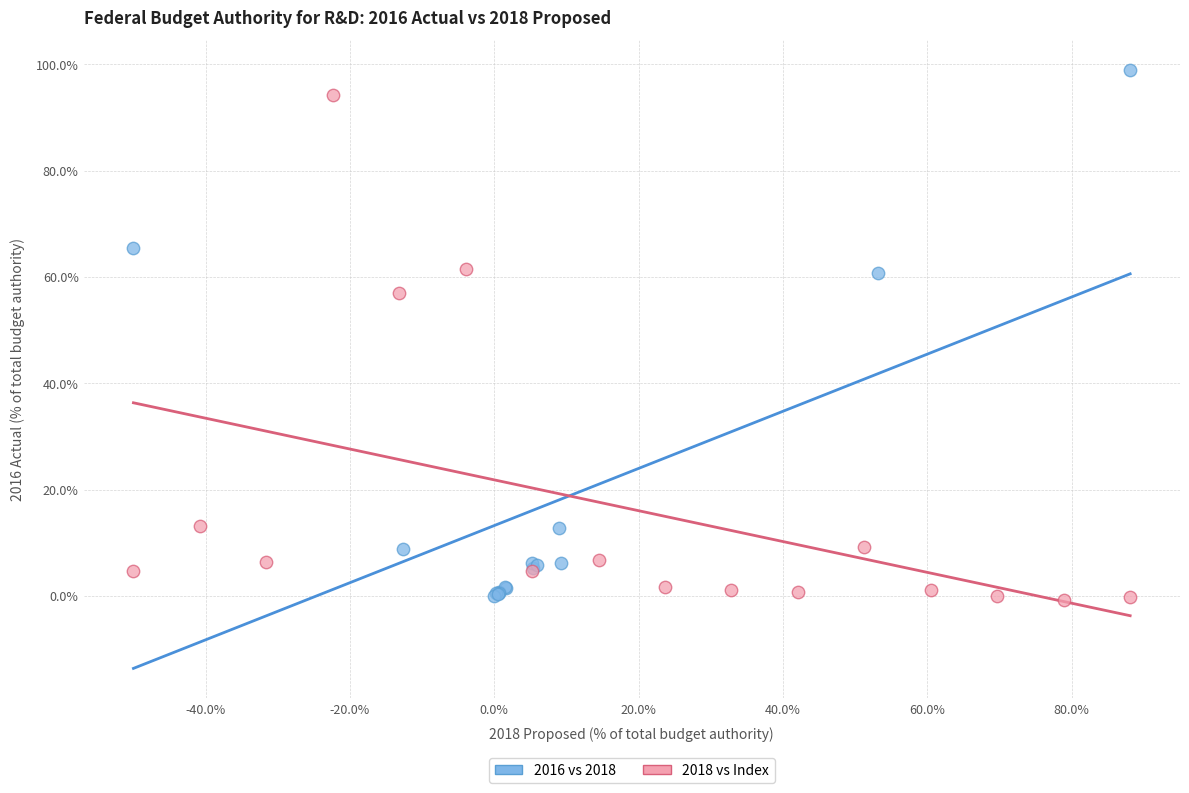

Which series has the largest Y range (max minus min)?

2016 vs 2018